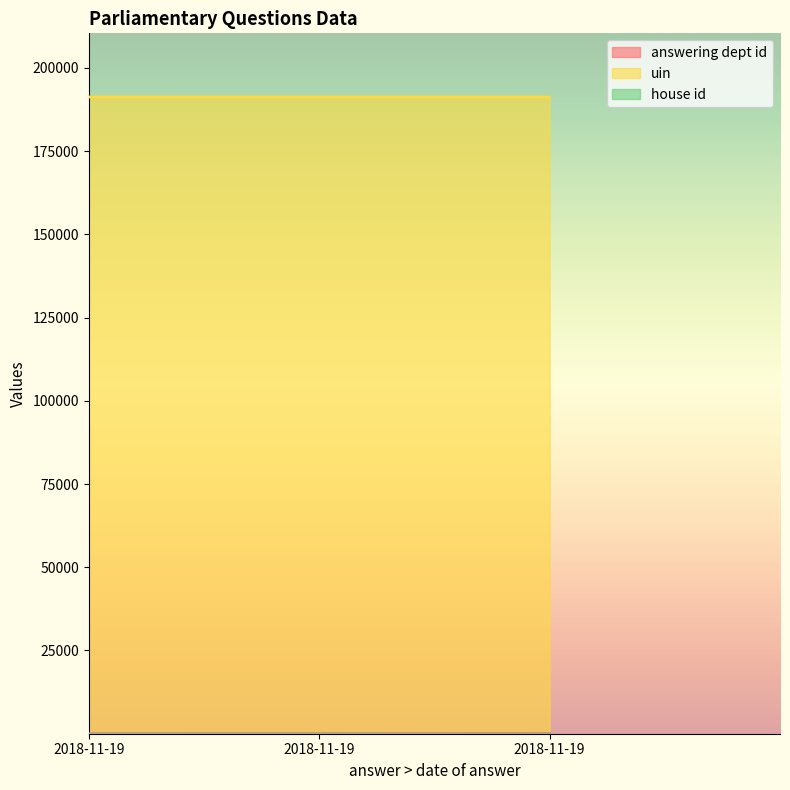

List the labels in order of answering dept id value, largest first.

2018-11-19, 2018-11-19, 2018-11-19